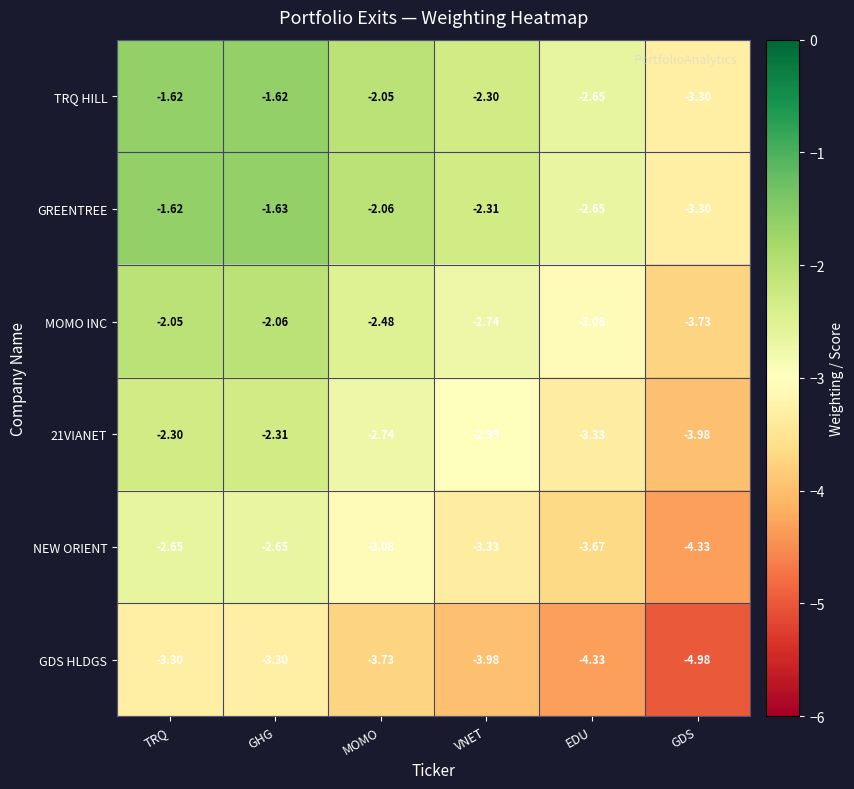

Which category has the lowest value in the 21VIANET series?

GDS